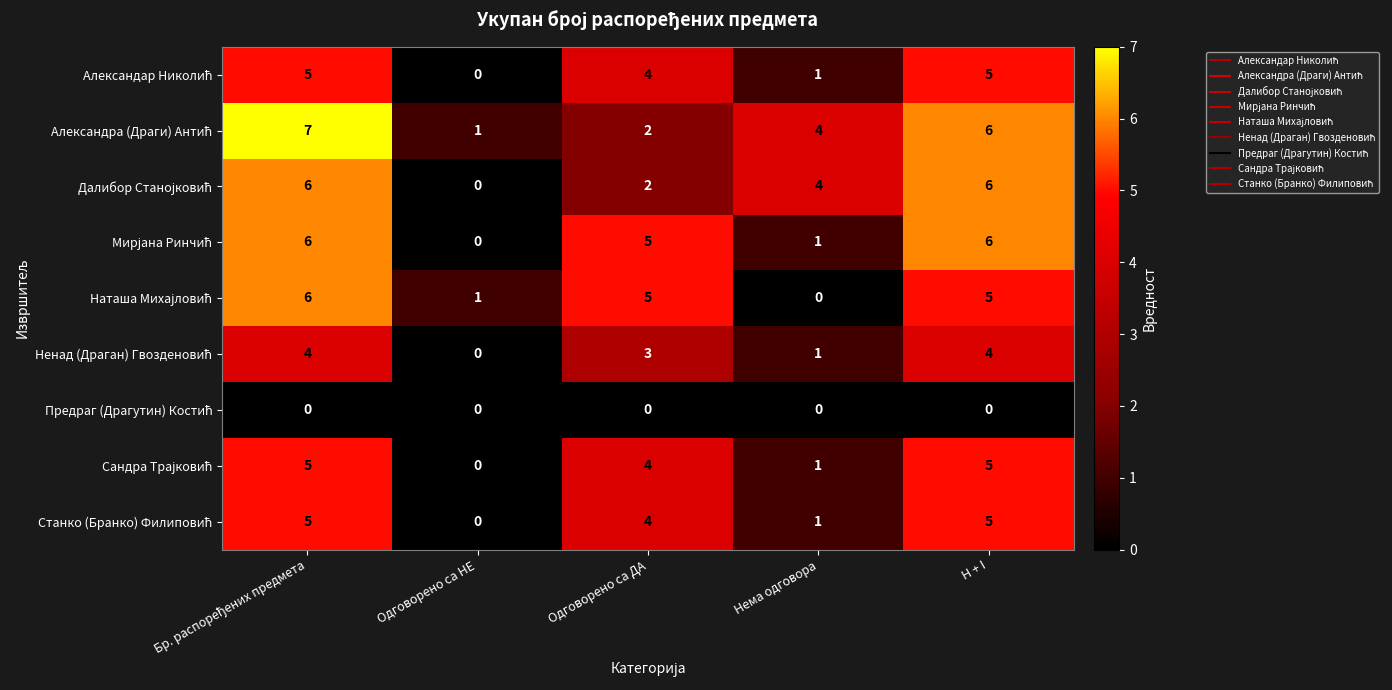

What is the difference between the highest and lowest values at H + I?

6